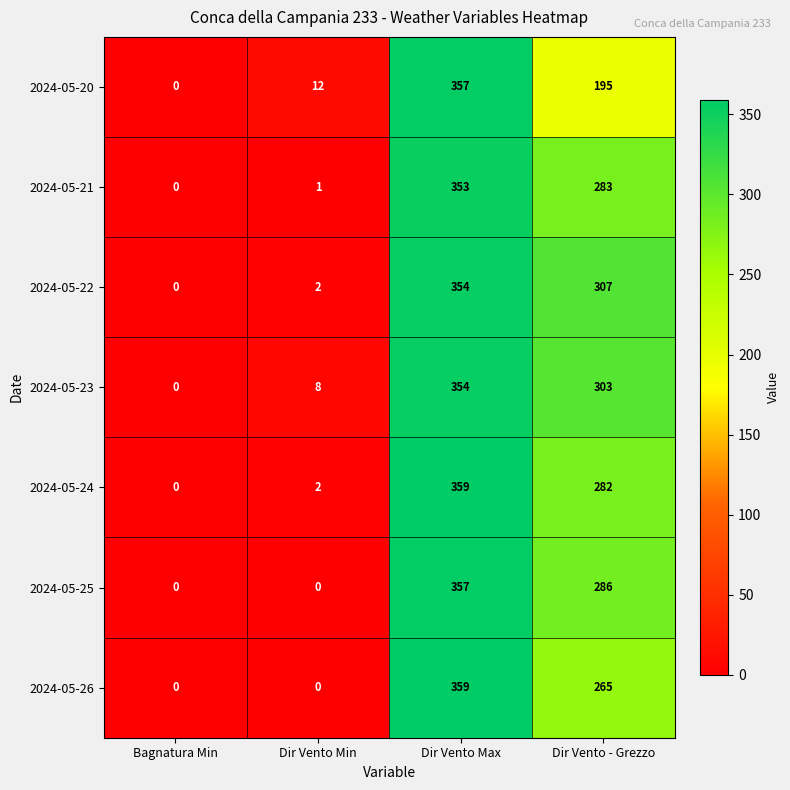

Is it true that 2024-05-22 equals -120 at Bagnatura Min?

False